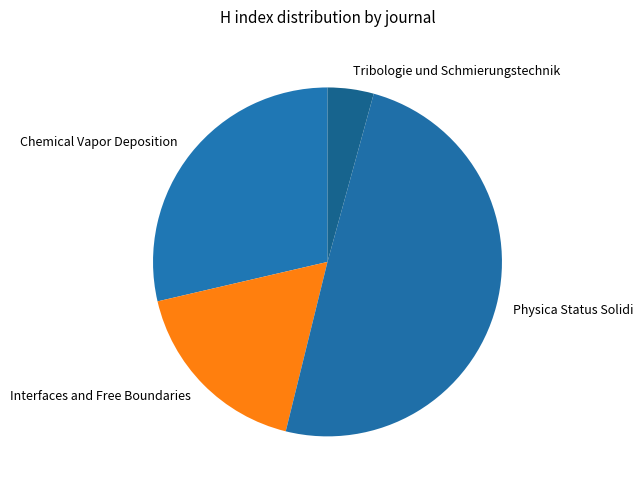

Between Tribologie und Schmierungstechnik and Physica Status Solidi, which is larger?

Physica Status Solidi